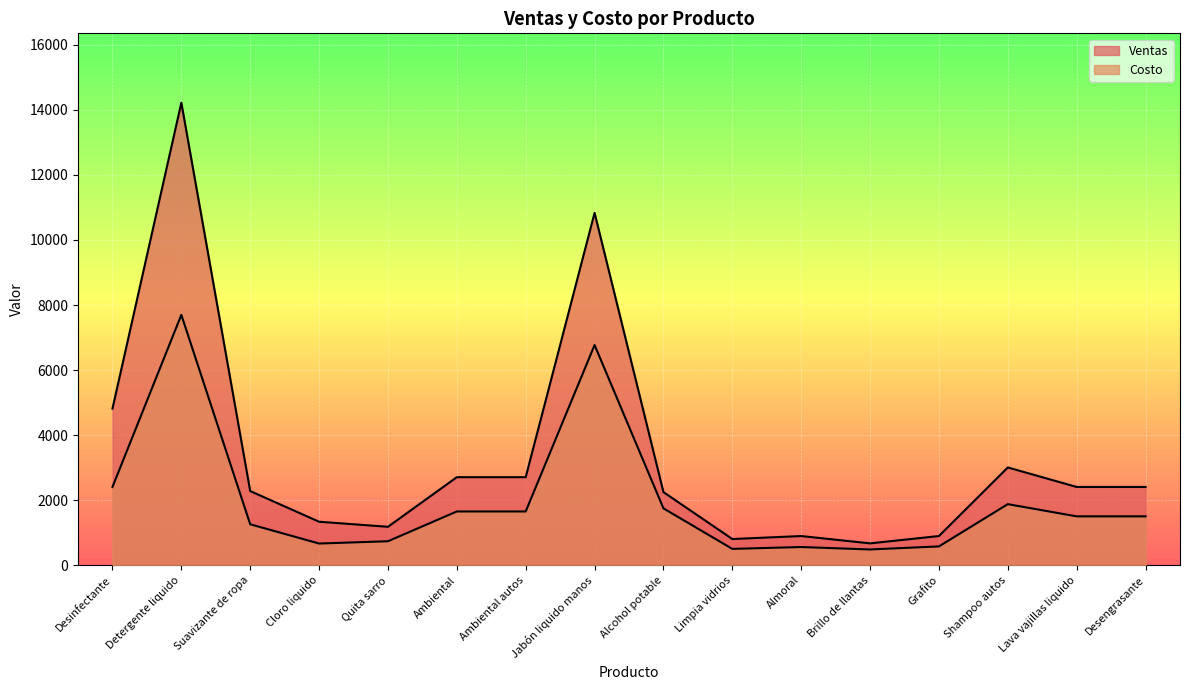

What is the difference between the highest and lowest values at Brillo de llantas?

187.5